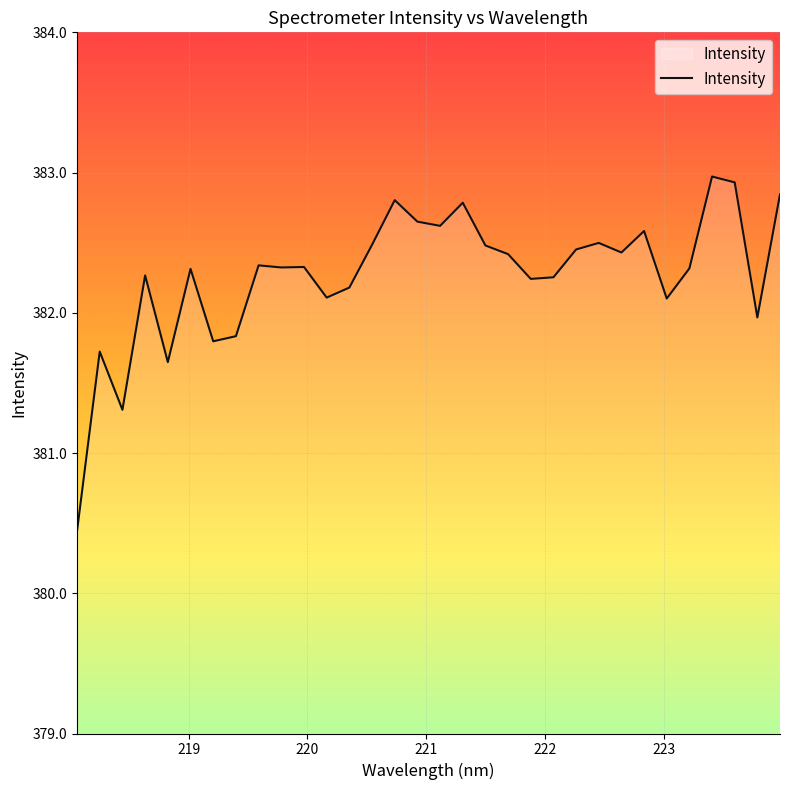

What is the difference between the maximum and minimum values?

2.5